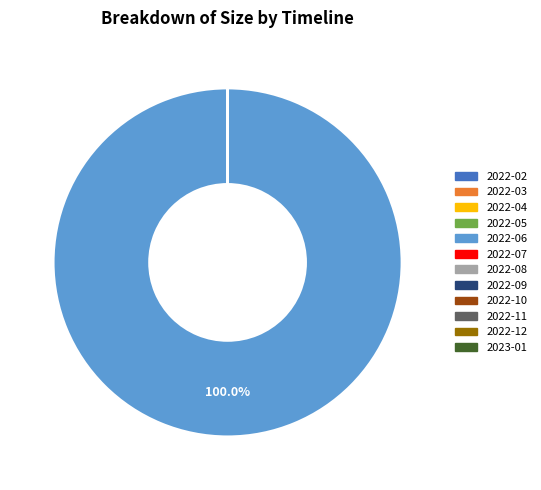

Is there a majority slice in this chart?

Yes